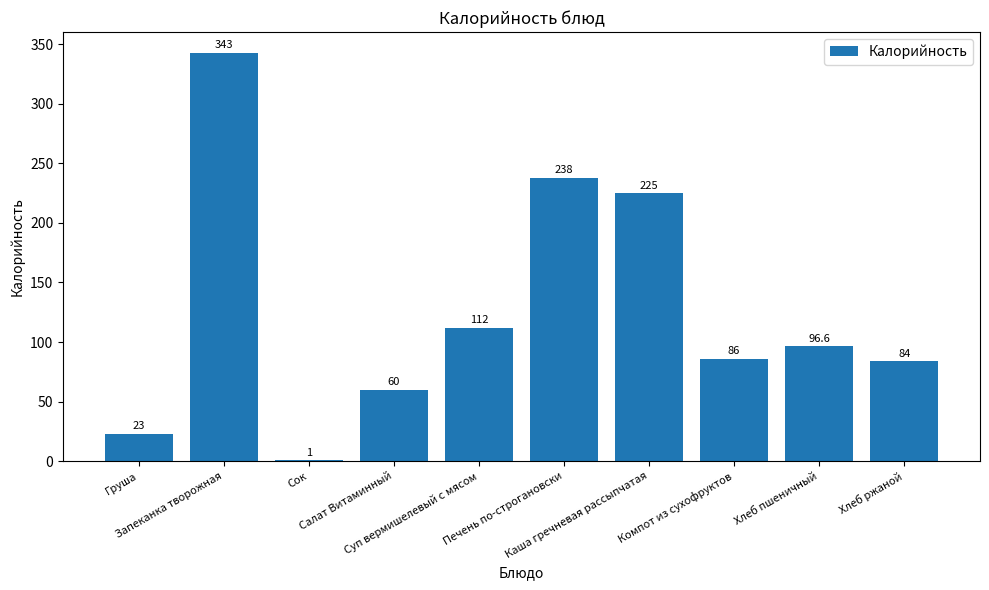

What is the greatest value displayed?

343.0